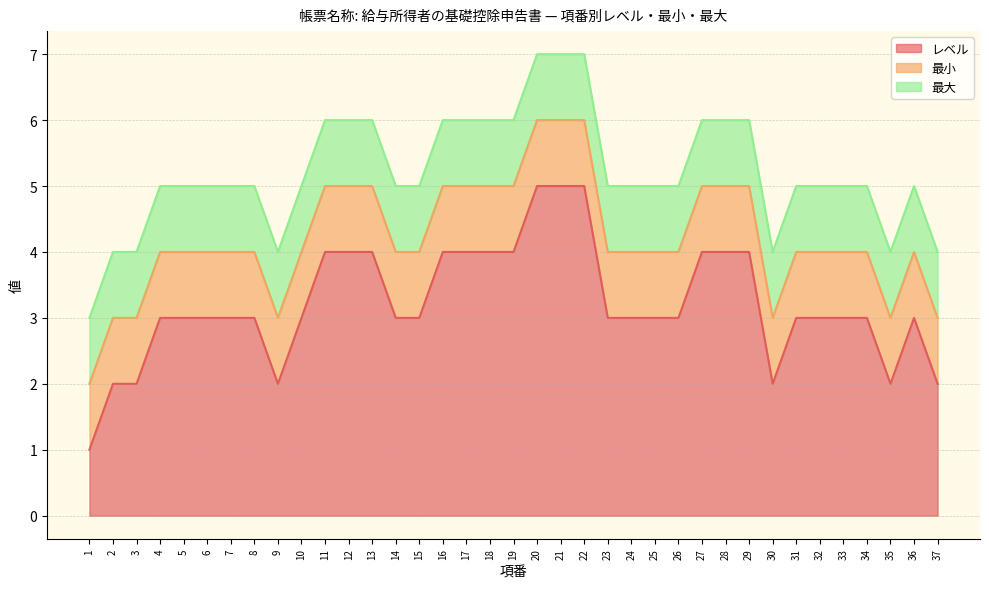

Where is 最小 nearest to the value 1?

1